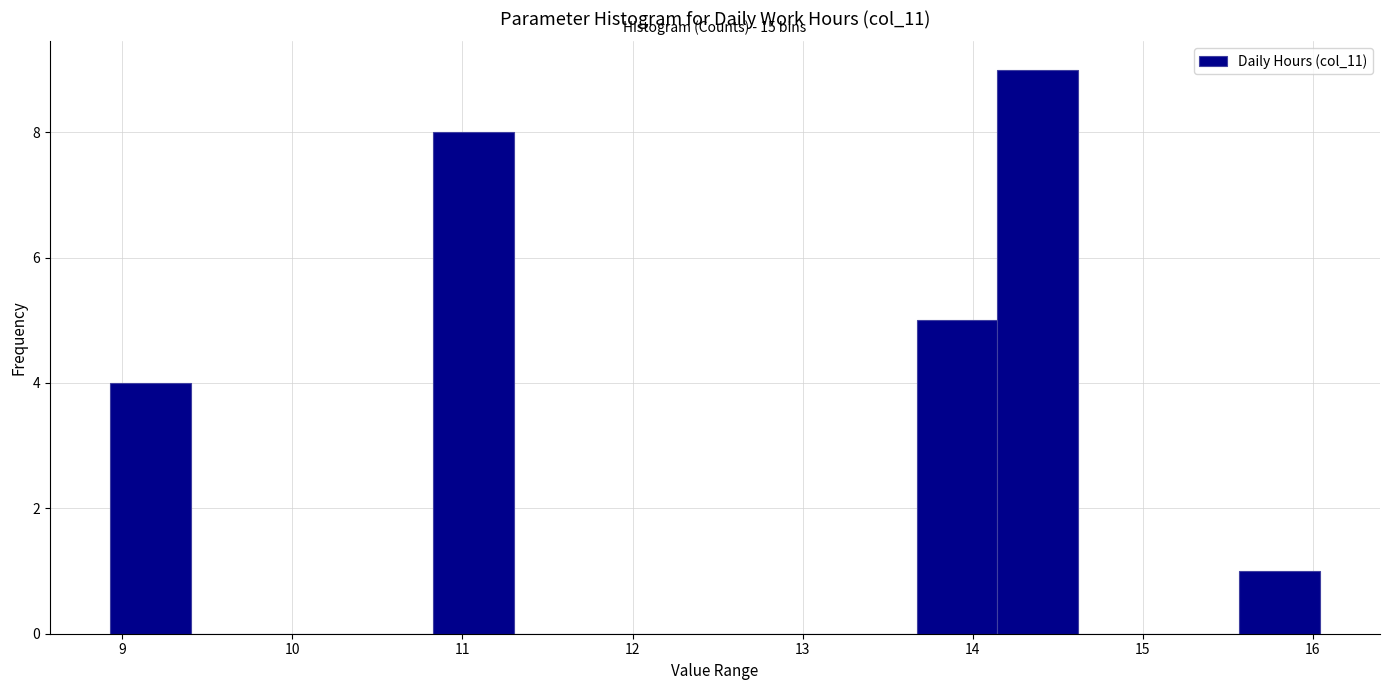

Which range on the x-axis has the tallest bar?

14.1 to 14.6